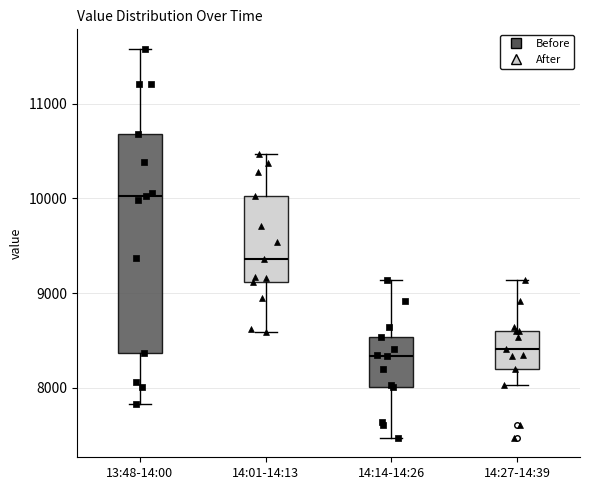

Reading left to right, read every box against the y-axis: the position of its median line, the range the box covers, and the ends of its whiskers. The values are not printed on the chart, so give them approximately, as read against the axis.

13:48-14:00: median 10000, box 8400 to 10700, whiskers 7800 to 11600
14:01-14:13: median 9400, box 9100 to 10000, whiskers 8600 to 10500
14:14-14:26: median 8300, box 8000 to 8500, whiskers 7500 to 9100
14:27-14:39: median 8400, box 8200 to 8600, whiskers 8000 to 9100